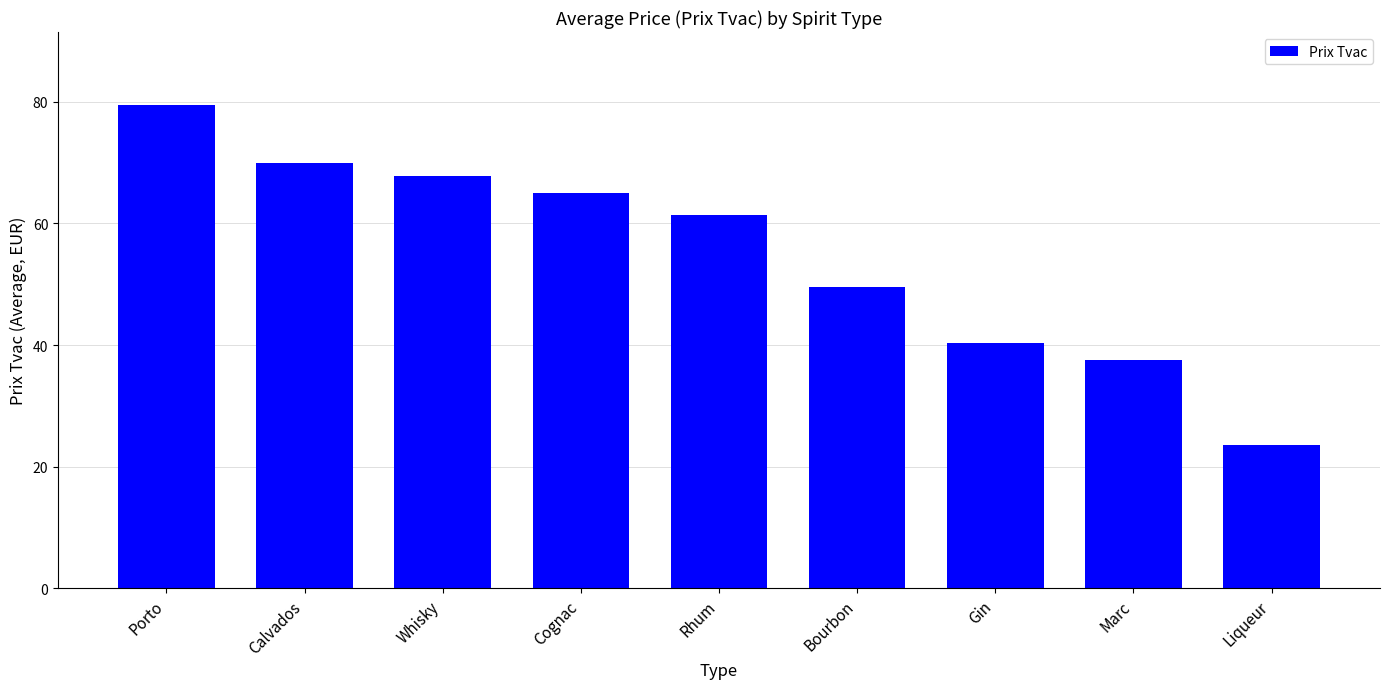

At which category does the chart reach its peak across all series?

Porto